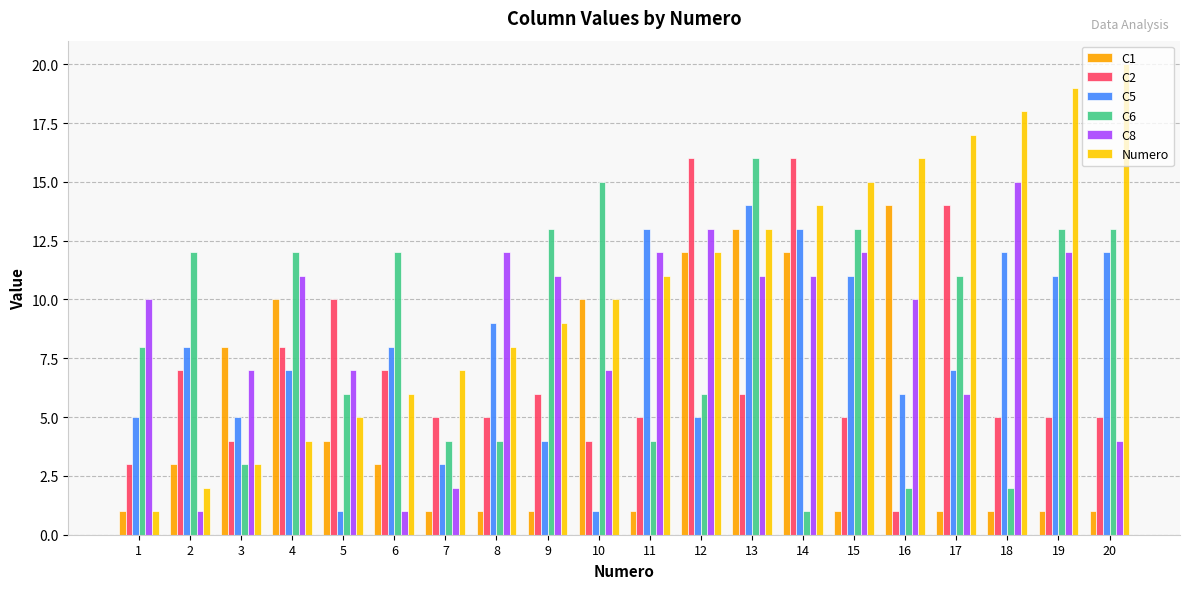

Reading right to left, extract all data points from this chart.

C1: 1	1	1	1	14	1	12	13	12	1	10	1	1	1	3	4	10	8	3	1
C2: 5	5	5	14	1	5	16	6	16	5	4	6	5	5	7	10	8	4	7	3
C5: 12	11	12	7	6	11	13	14	5	13	1	4	9	3	8	1	7	5	8	5
C6: 13	13	2	11	2	13	1	16	6	4	15	13	4	4	12	6	12	3	12	8
C8: 4	12	15	6	10	12	11	11	13	12	7	11	12	2	1	7	11	7	1	10
Numero: 20	19	18	17	16	15	14	13	12	11	10	9	8	7	6	5	4	3	2	1